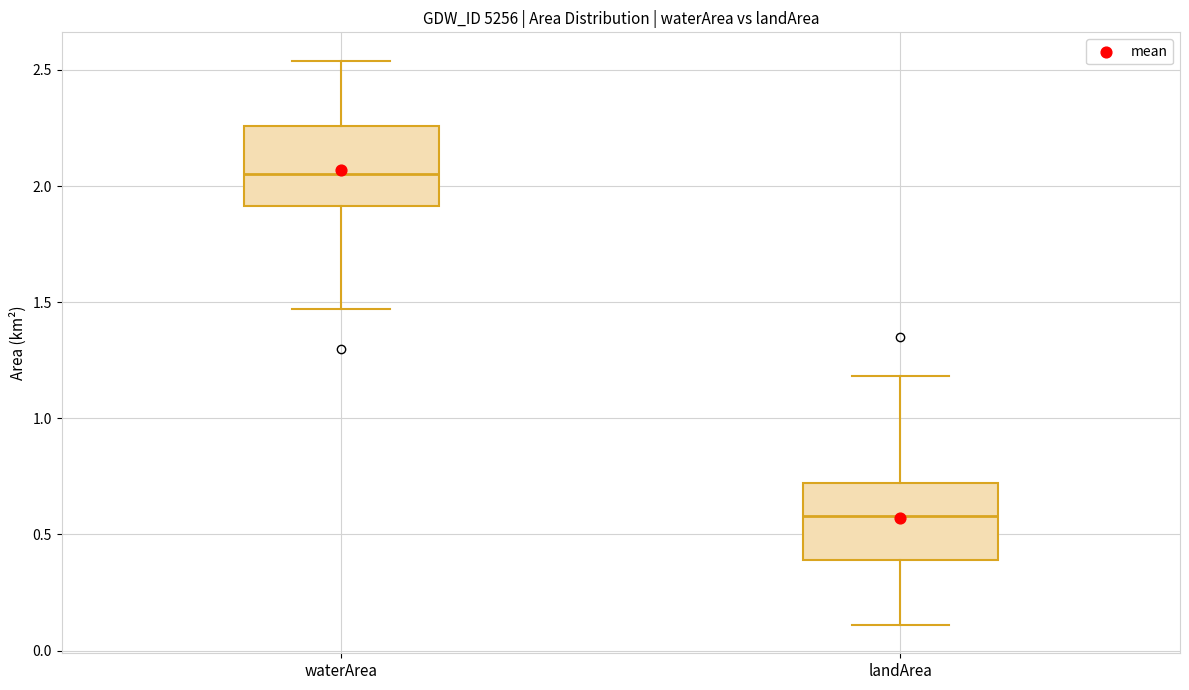

Reading left to right, read every box against the y-axis: the position of its median line, the range the box covers, and the ends of its whiskers. The values are not printed on the chart, so give them approximately, as read against the axis.

waterArea: median 2.05, box 1.90 to 2.25, whiskers 1.45 to 2.55
landArea: median 0.60, box 0.40 to 0.70, whiskers 0.10 to 1.20